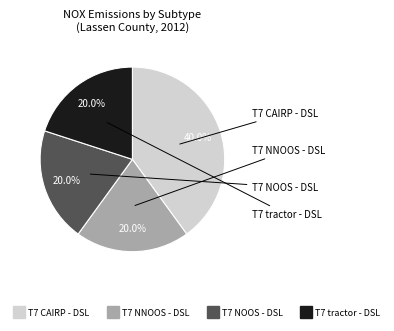

What percentage do T7 tractor - DSL and T7 NOOS - DSL together represent?

40.0%